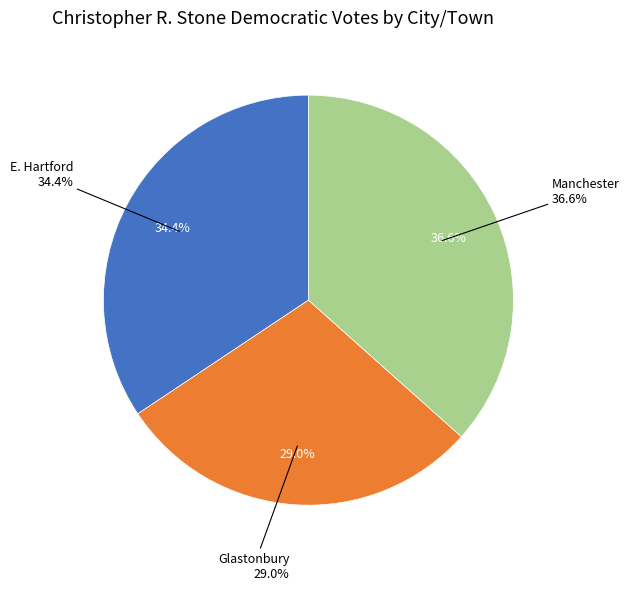

How much of the chart is everything except Manchester?

63.4%